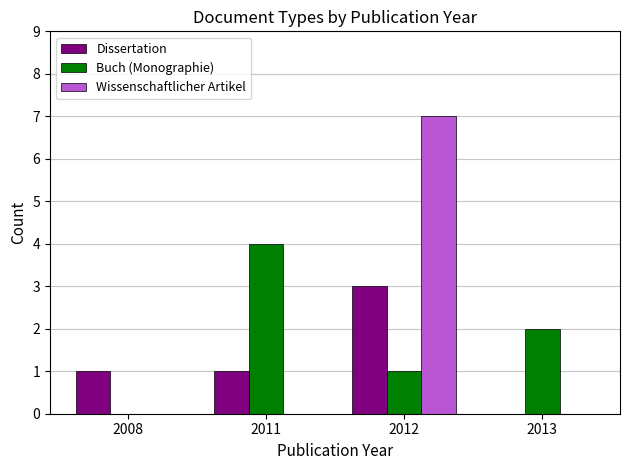

What is the sum of the Buch (Monographie) values at 2012 and 2011?

5